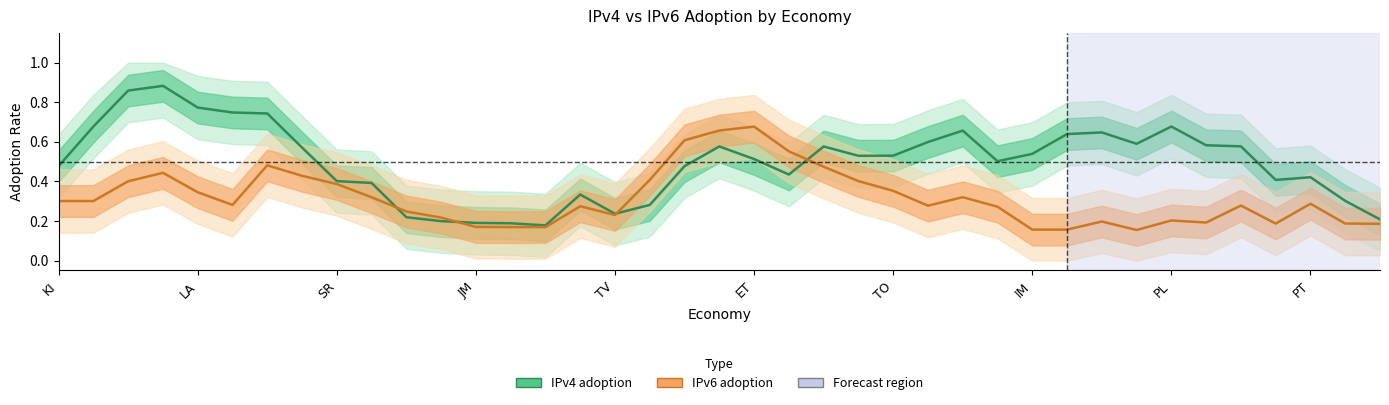

The IPv4 adoption series shows 0.2 at SR. True or false?

False